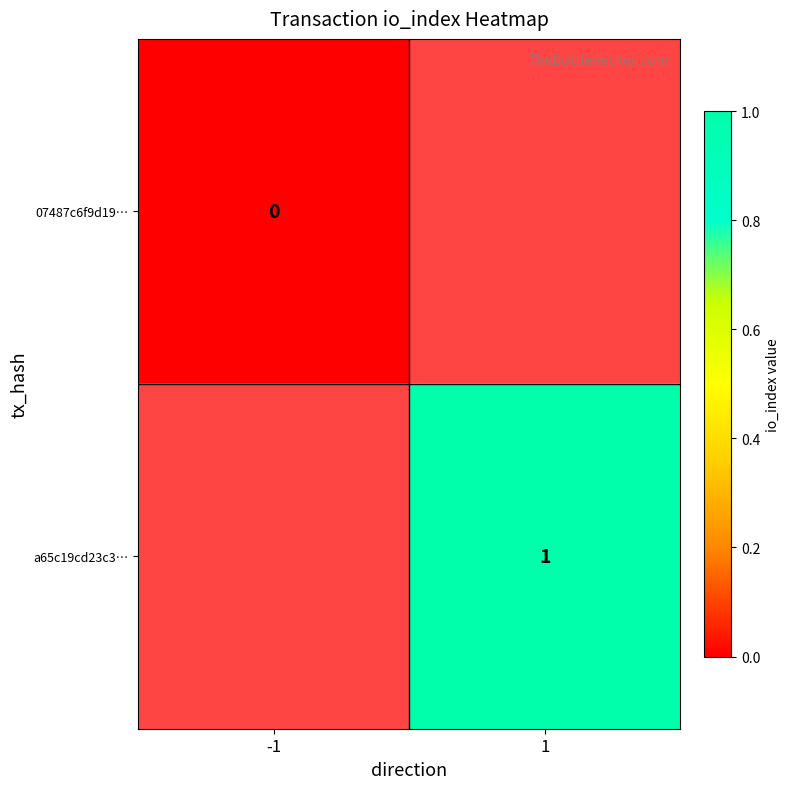

How many categories are shown in the chart?

2